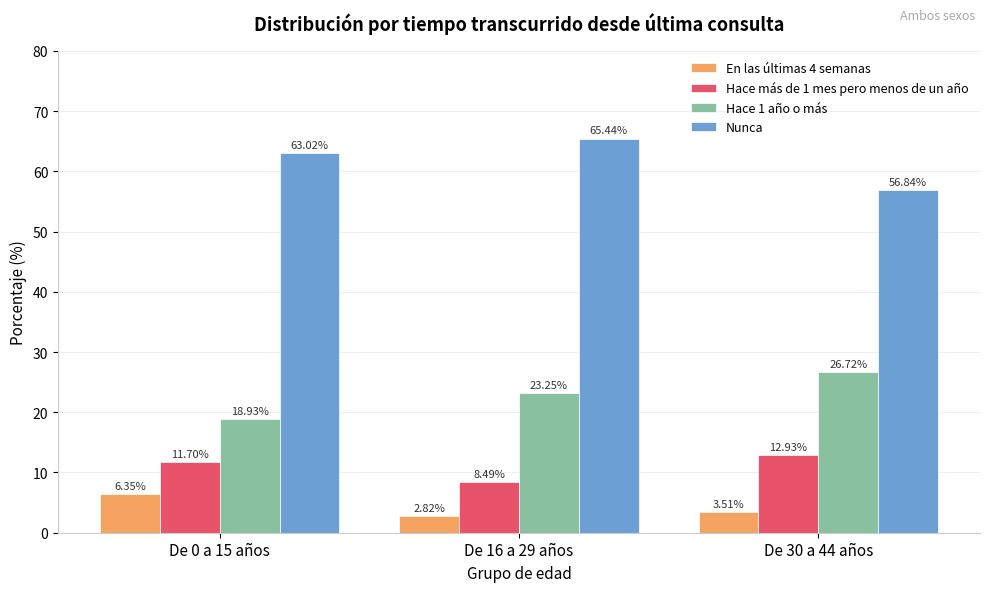

How many data points does each series have?

3